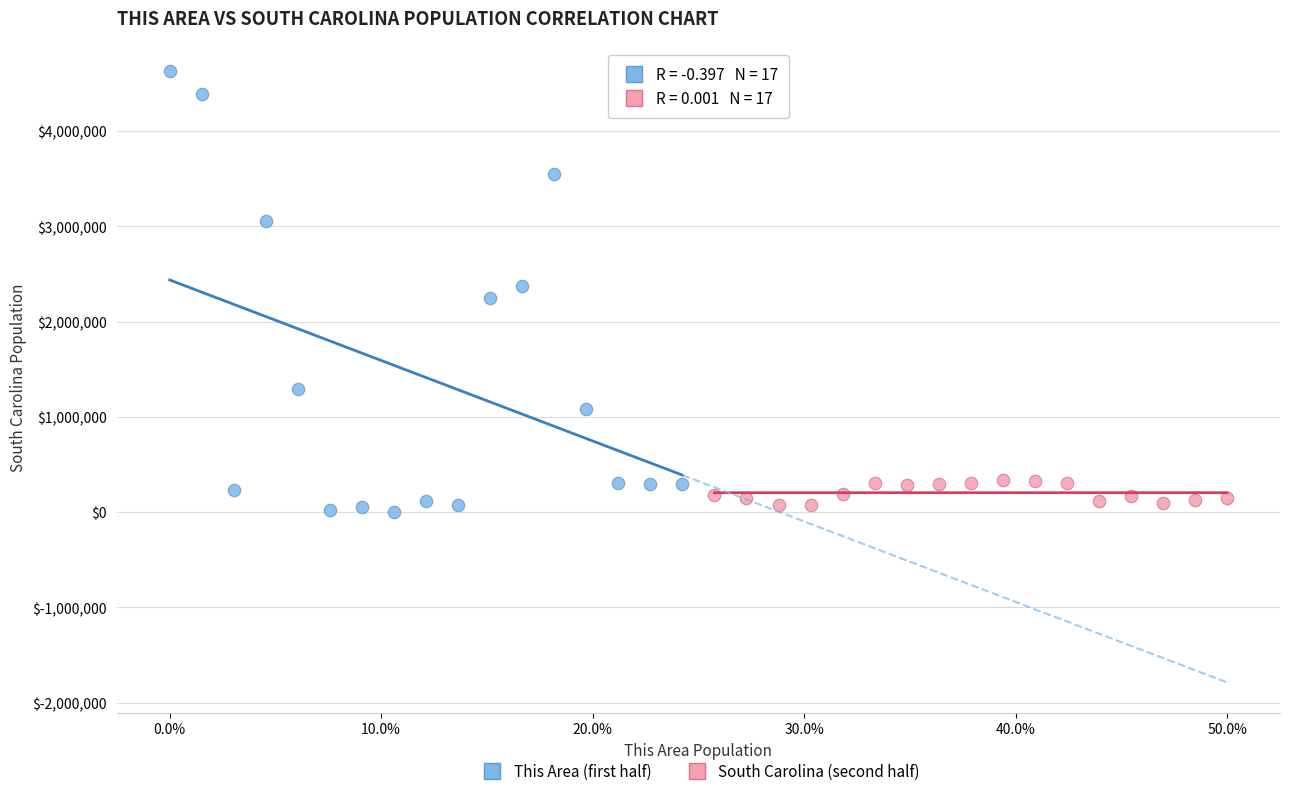

What are all the series names shown in the legend?

This Area (first half), South Carolina (second half)